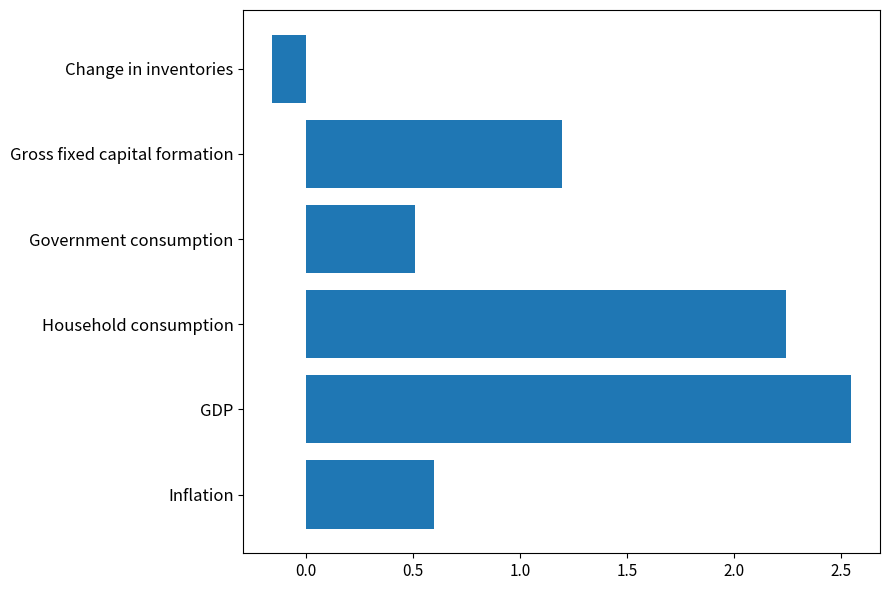

Are the bars horizontal?

Yes